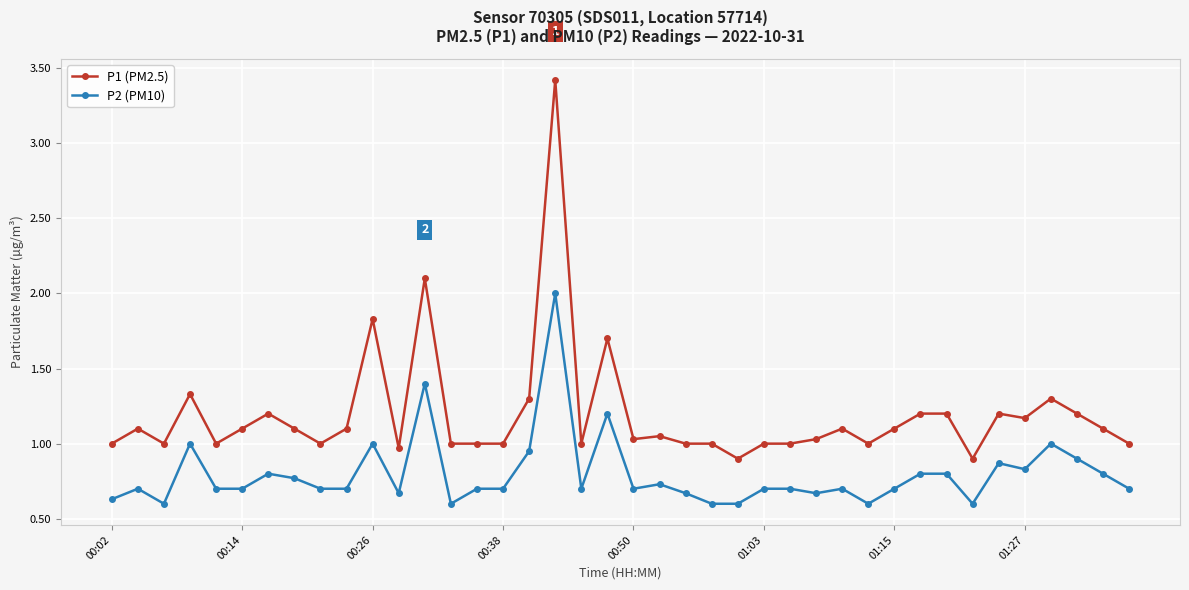

What is the sum of all P2 (PM10) values?

31.9